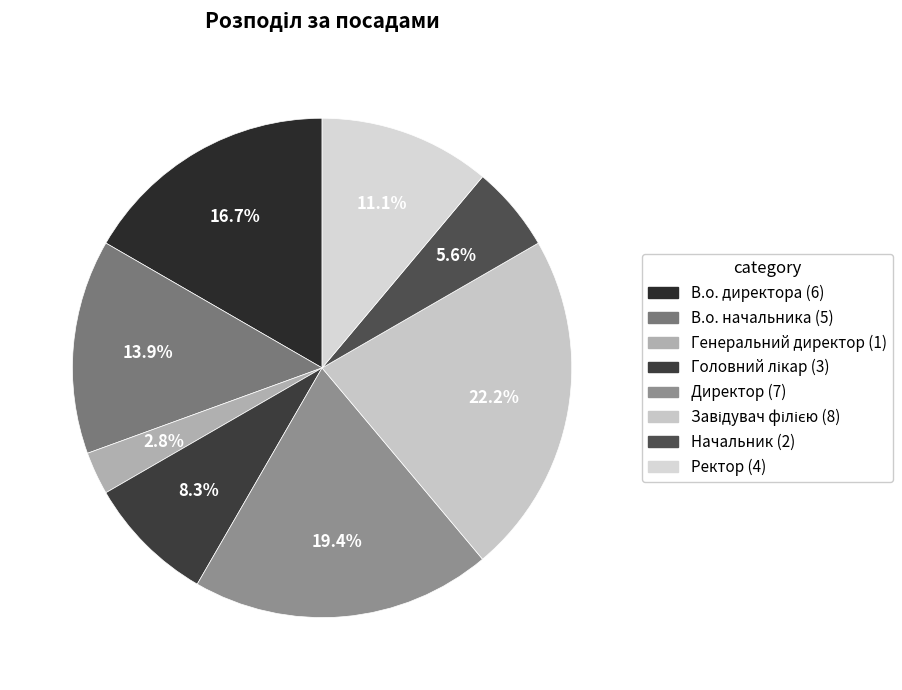

Do Начальник and Генеральний директор together represent more than half of the pie?

No